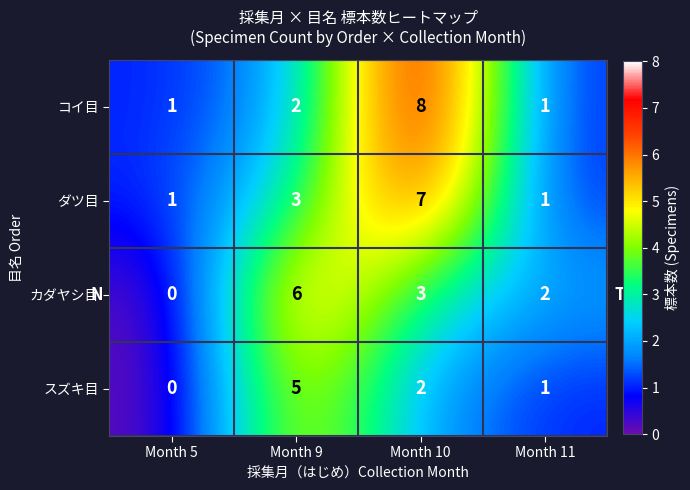

What is the total value across all series at Month 9?

16